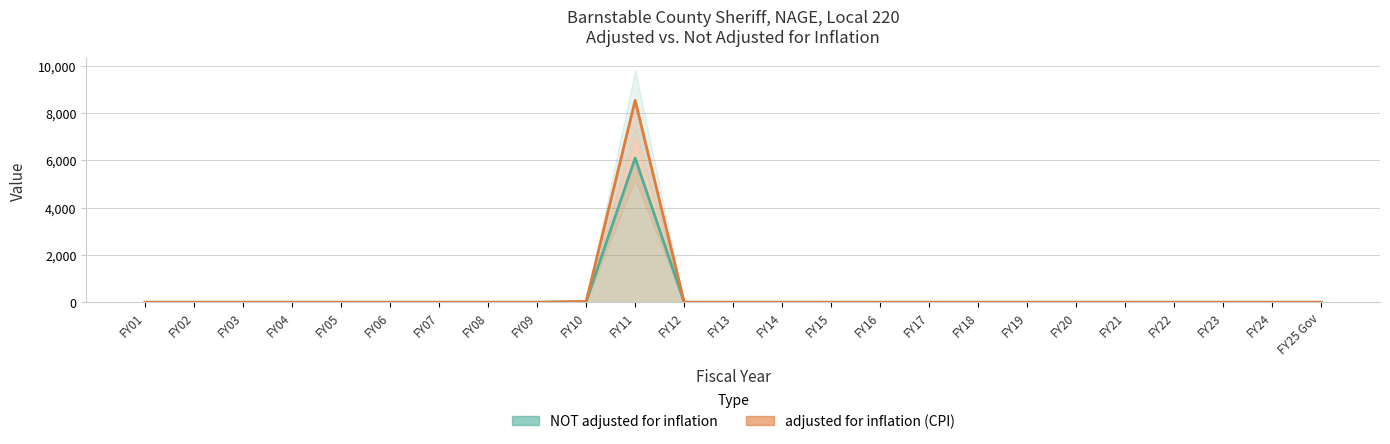

True or false: adjusted for inflation (CPI) has a value of 5001 at FY05.

False